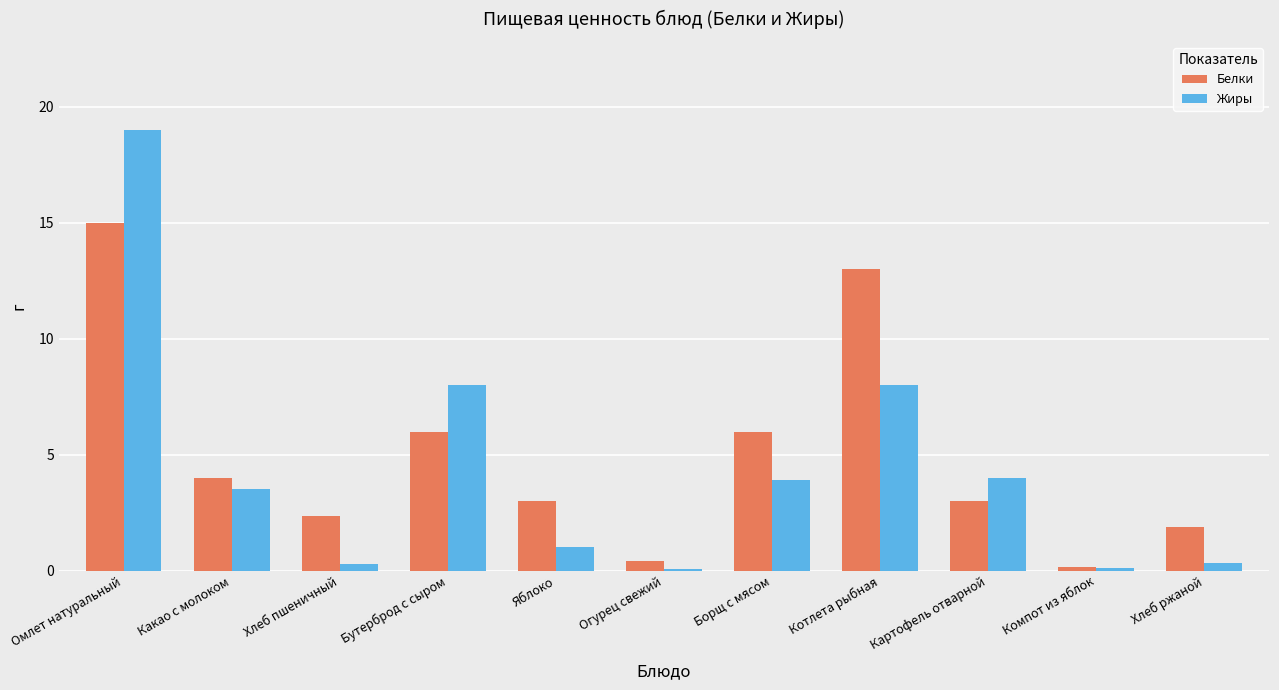

Which series has the widest spread of values?

Жиры